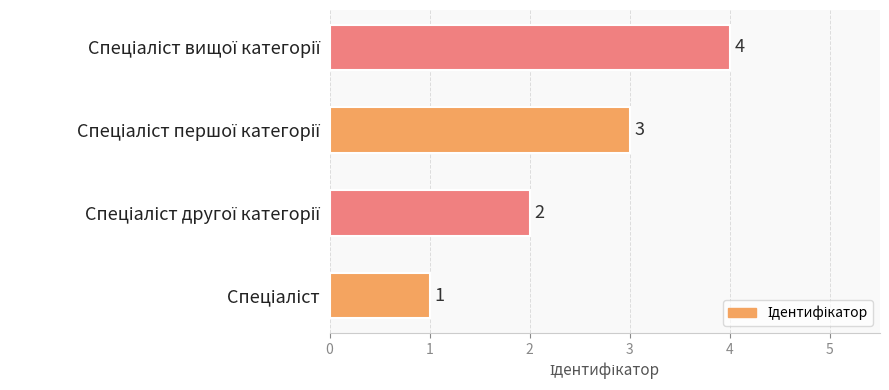

What is the difference between the maximum and minimum values?

3